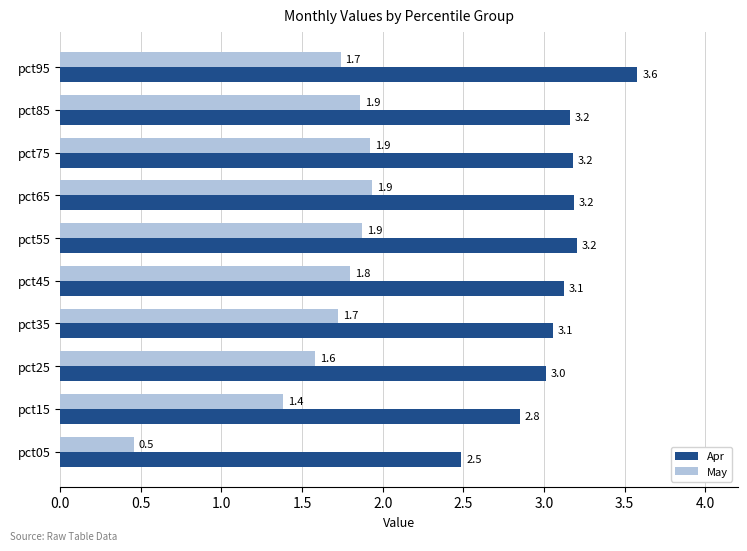

At how many categories does at least one series exceed 1?

10